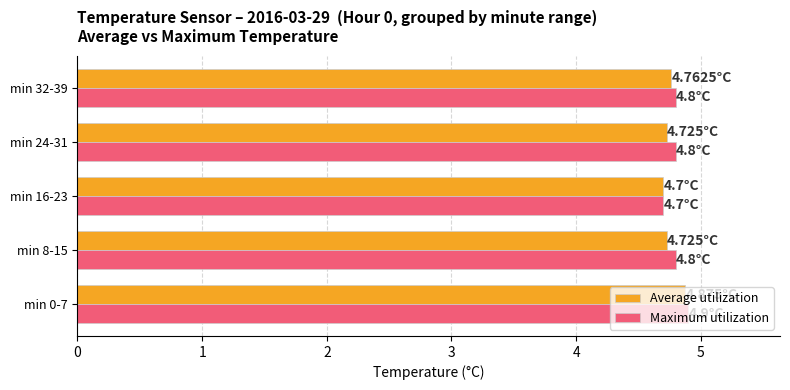

What are all the series names shown in the legend?

Average utilization, Maximum utilization